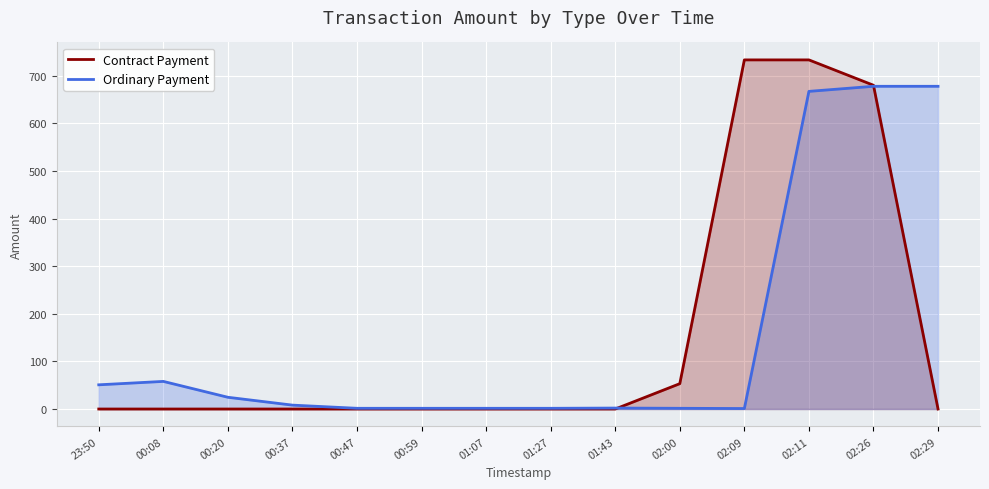

What are all the series names shown in the legend?

Contract Payment, Ordinary Payment